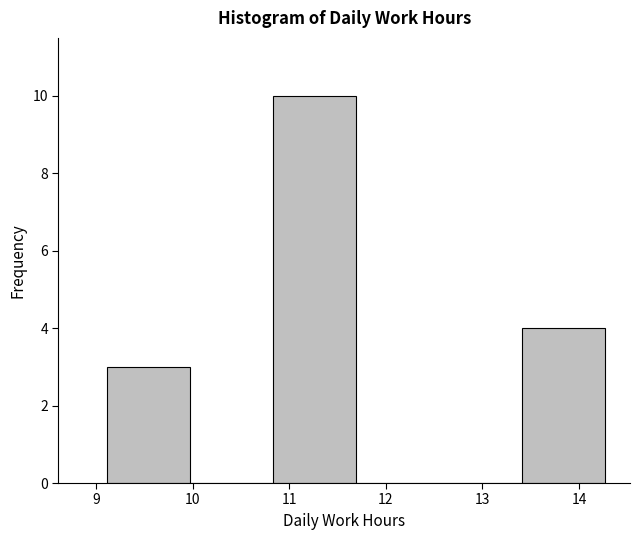

Reading left to right, transcribe this chart: for each bar, give the range it covers on the x-axis and its height. Neither the bar edges nor the heights are printed on the chart, so give them approximately, as read against the axes.

9.11 to 9.97: 3
9.97 to 10.83: 0
10.83 to 11.69: 10
11.69 to 12.55: 0
12.55 to 13.41: 0
13.41 to 14.27: 4